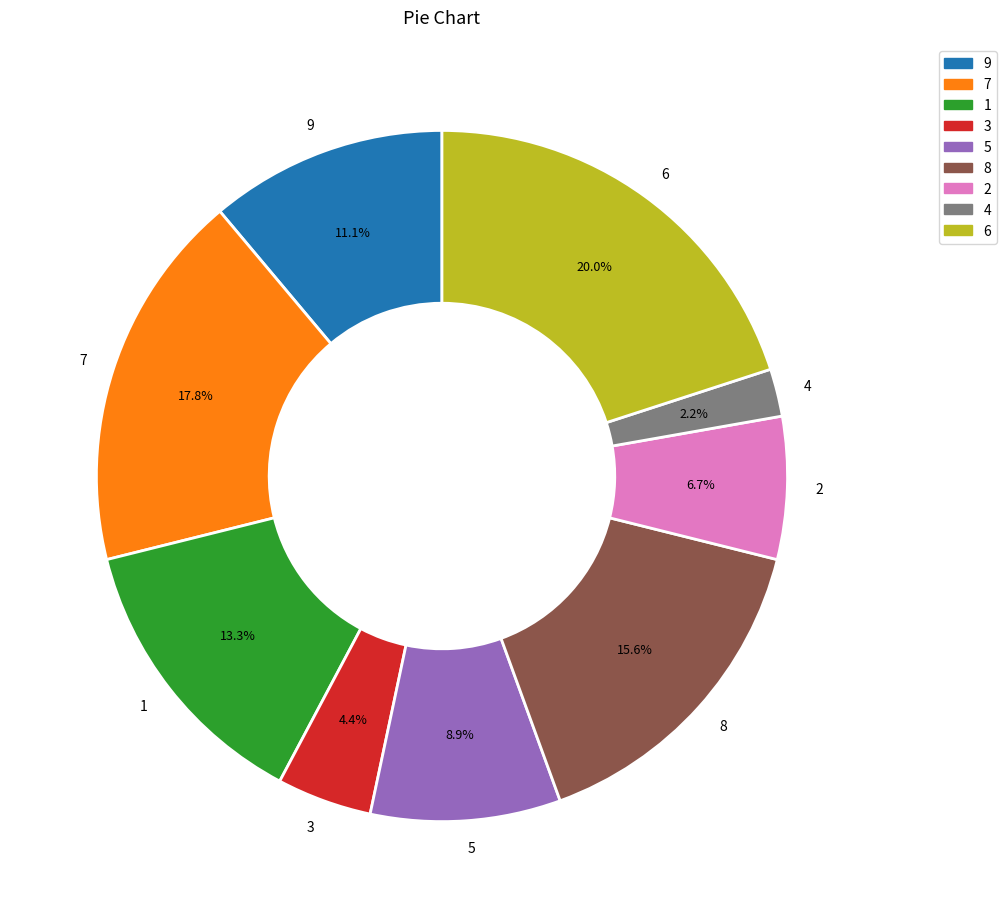

Which has a higher value, 7 or 3?

7